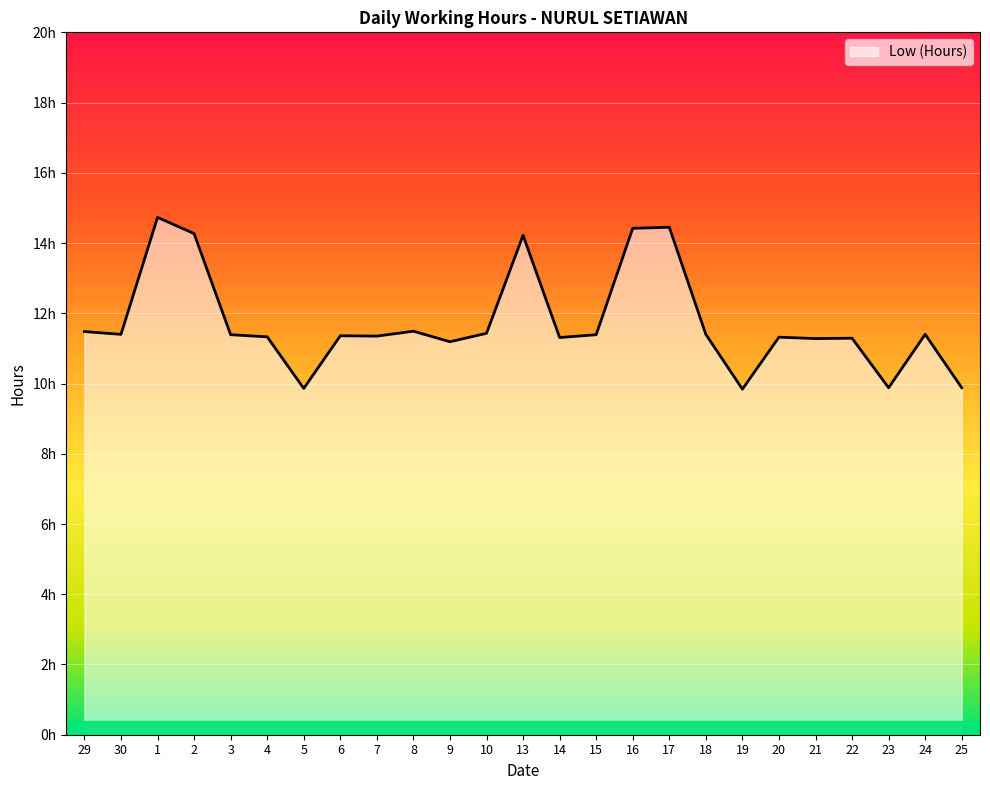

Is it true that the value at 15 is 5.4?

False